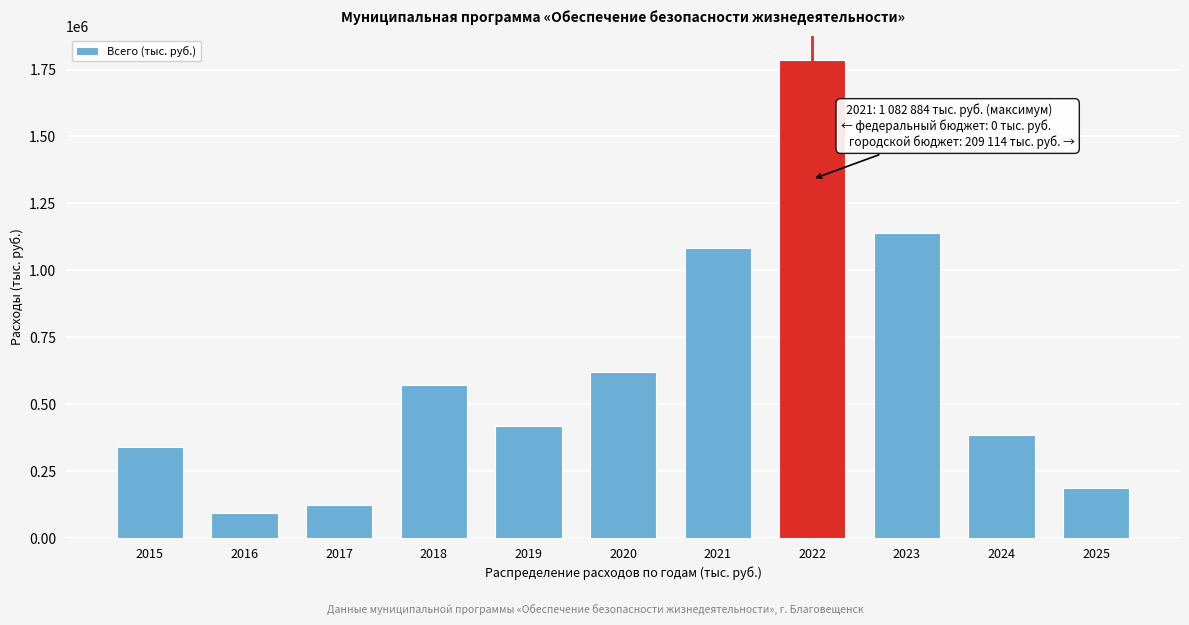

Reading right to left, transcribe all the data shown in this chart.

186661.9	386044.4	1138436.6	1787523.3	1082883.9	620731.4	417072.3	570009.7	123241.4	93664.4	340194.3